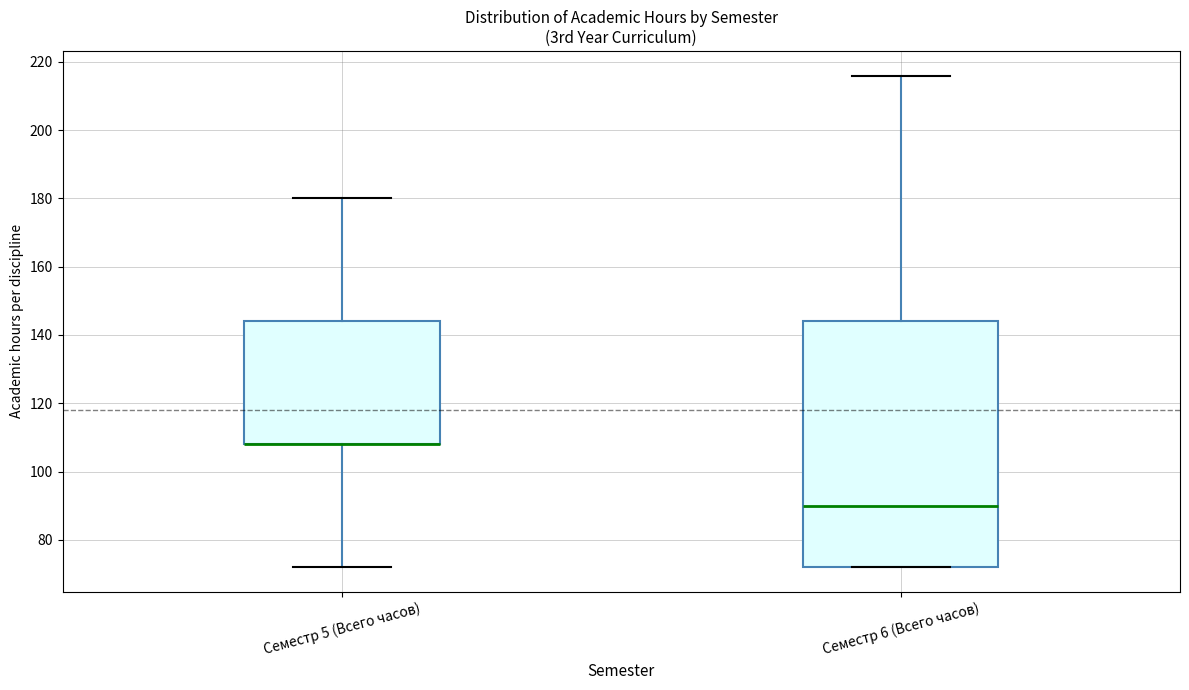

Reading left to right, transcribe this box plot: for each box, give where its median line is, the range the box spans, and where its two whiskers end, as read against the y-axis. The values are not printed on the chart, so give them approximately, as read against the axis.

Семестр 5 (Всего часов): median 108 (drawn on the box's lower edge), box 108 to 144, whiskers 72 to 180
Семестр 6 (Всего часов): median 90, box 72 to 144, whiskers 72 to 216